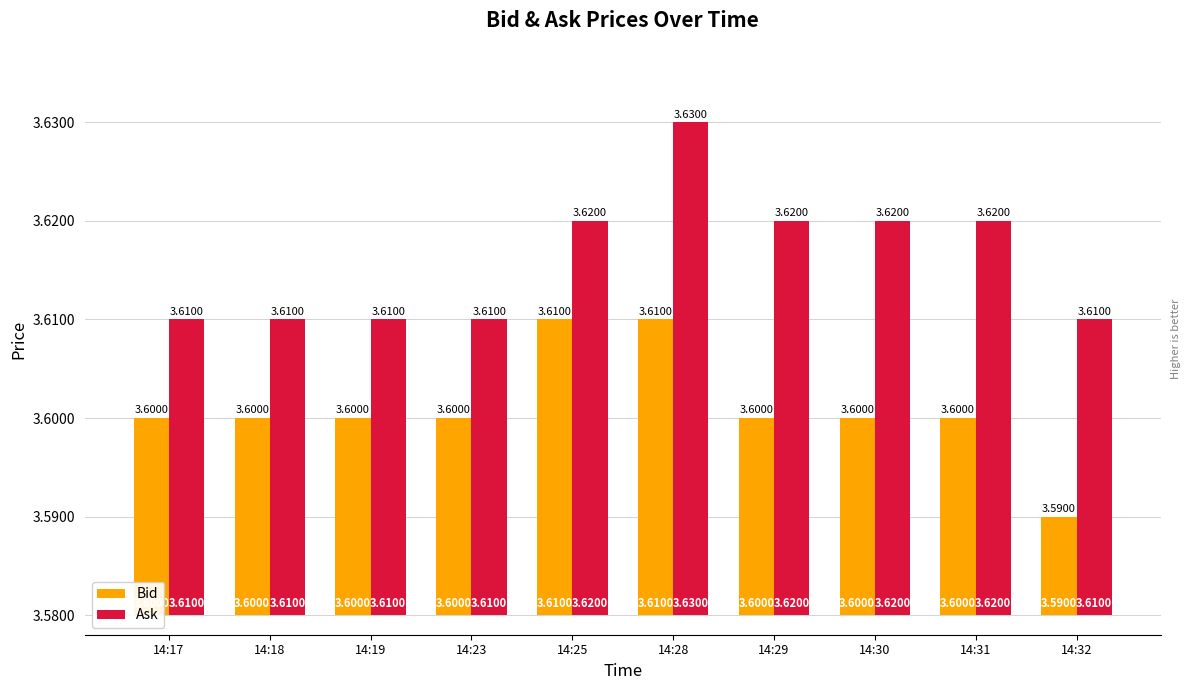

At which category is the sum across all series the highest?

14:28